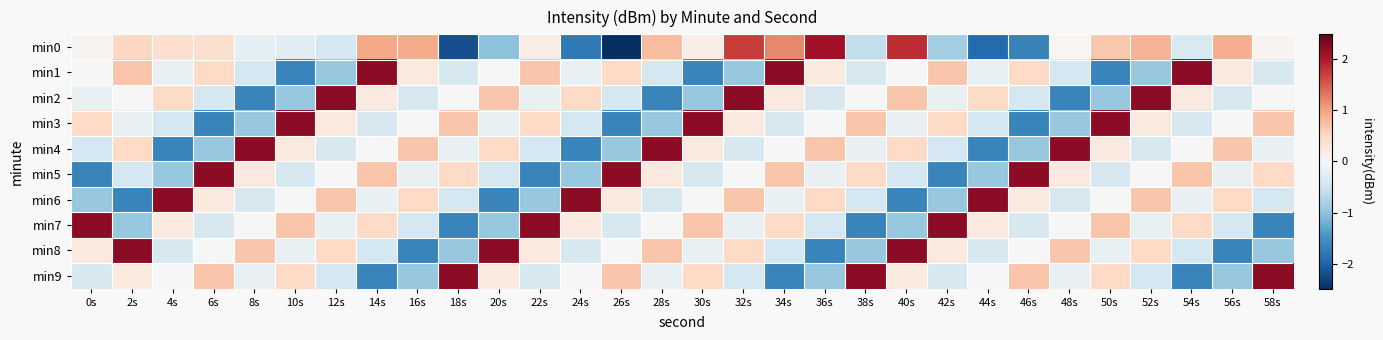

Which series changed the most between 46s and 50s?

min3